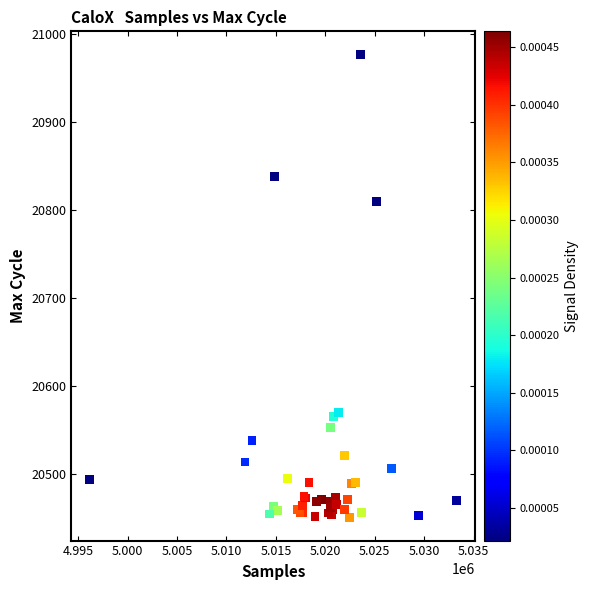

What Y value in the scatter plot is closest to 20714?

20810